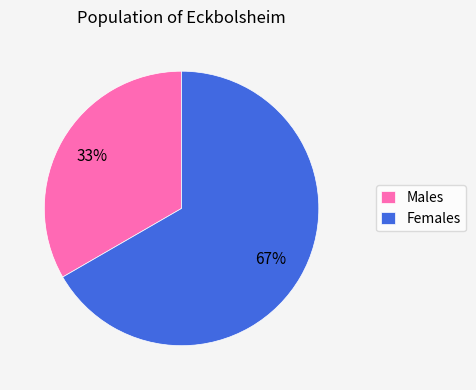

Approximately how many times larger is the value at Females compared to Males?

2.0